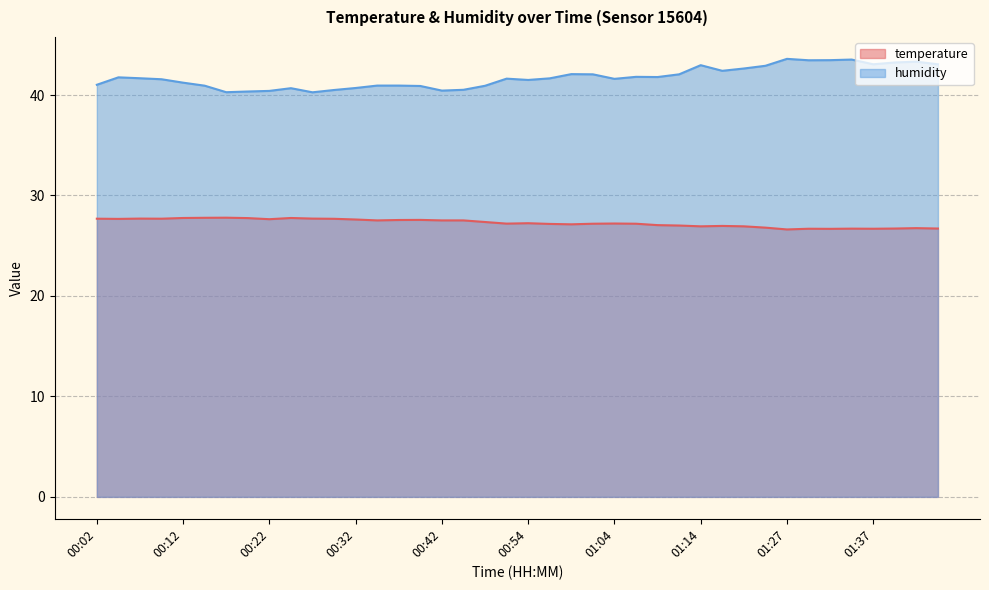

What is the spread (max minus min) of values at 01:07?

14.6